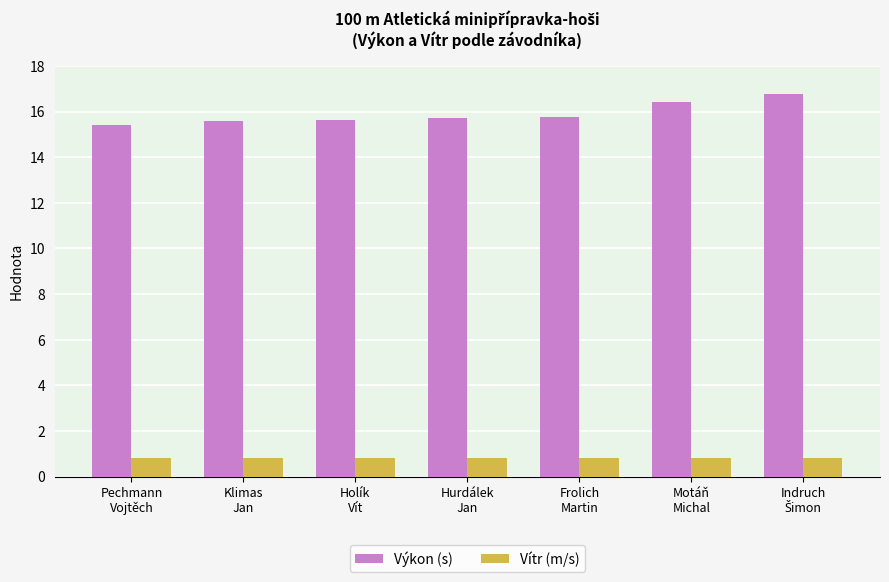

Is the value of Výkon (s) at Motáň
Michal greater than the value of Vítr (m/s) at Pechmann
Vojtěch?

Yes